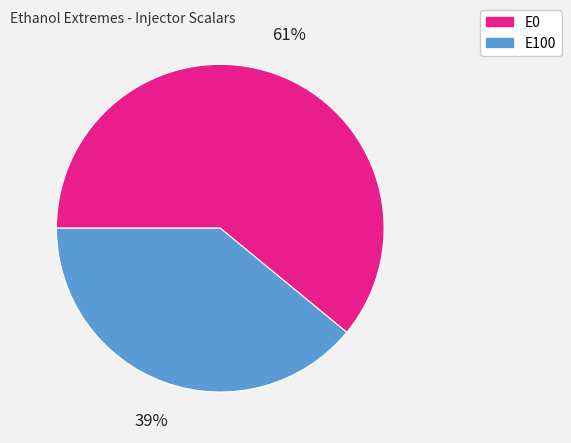

How many slices are in this pie chart?

2